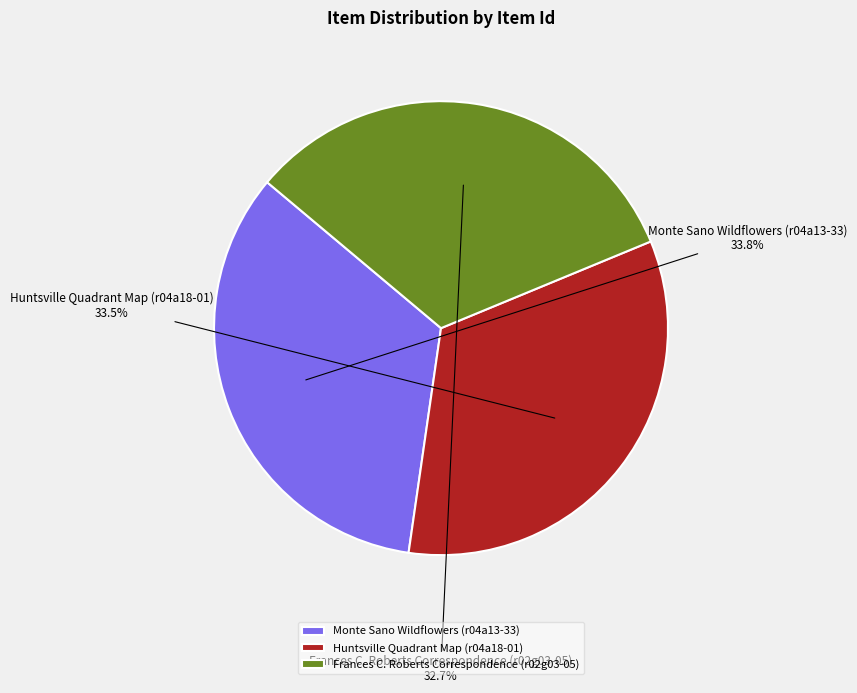

Is there any slice that represents more than half of the pie?

No